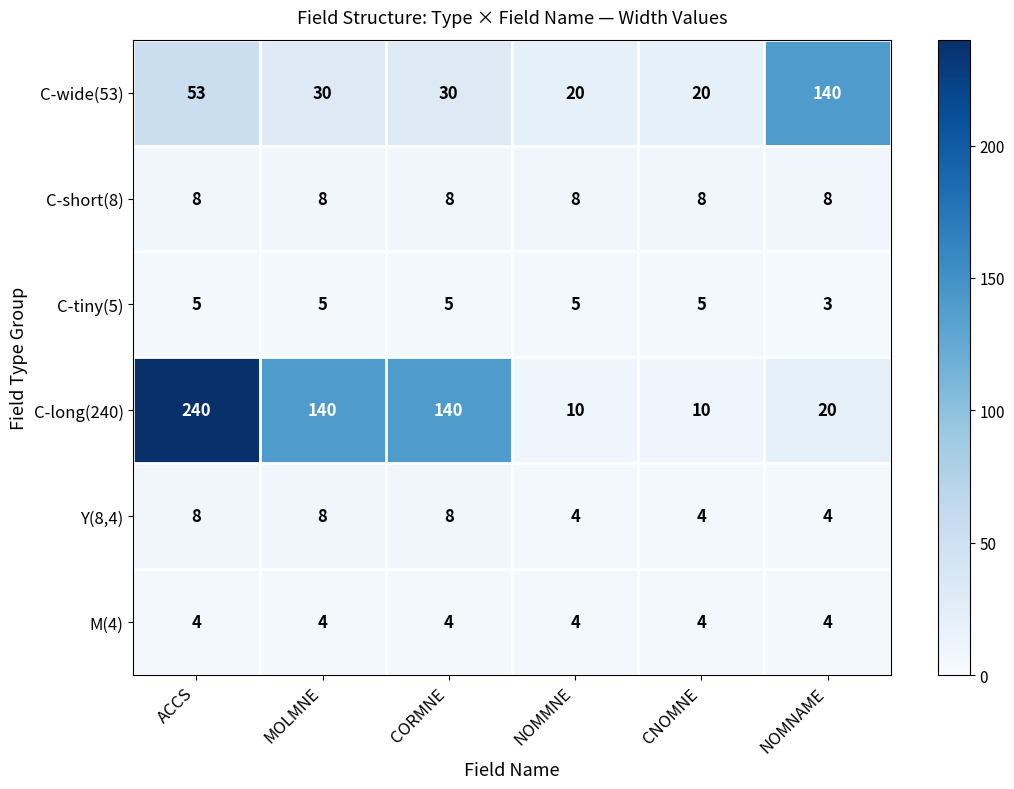

Which category has the highest value across all series?

ACCS